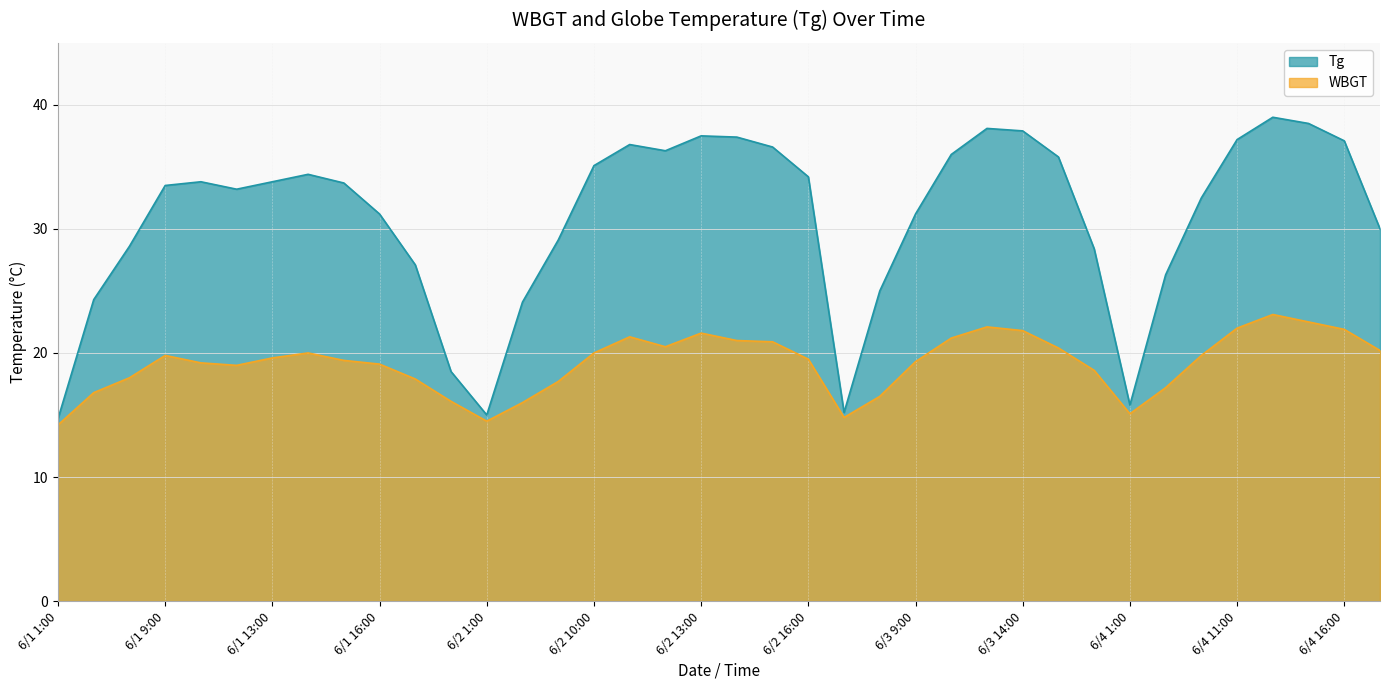

Which label corresponds to the smallest value in the chart?

6/1 1:00